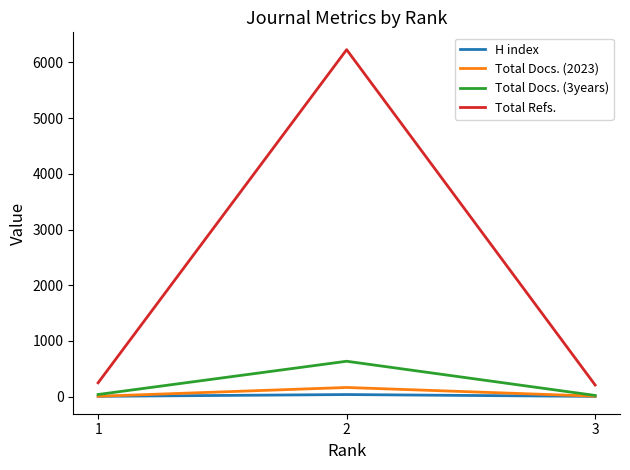

How many lines are shown in the chart?

4